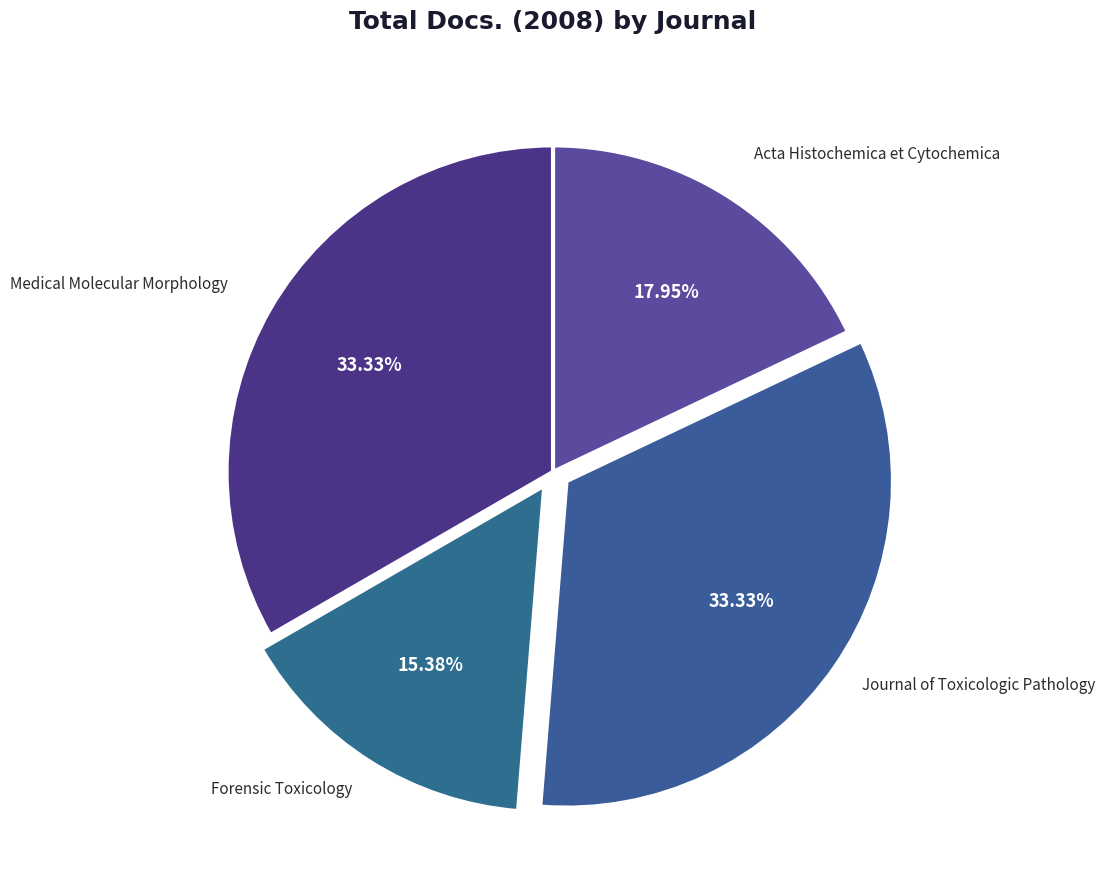

To the nearest percent, what is the average slice percentage?

25%